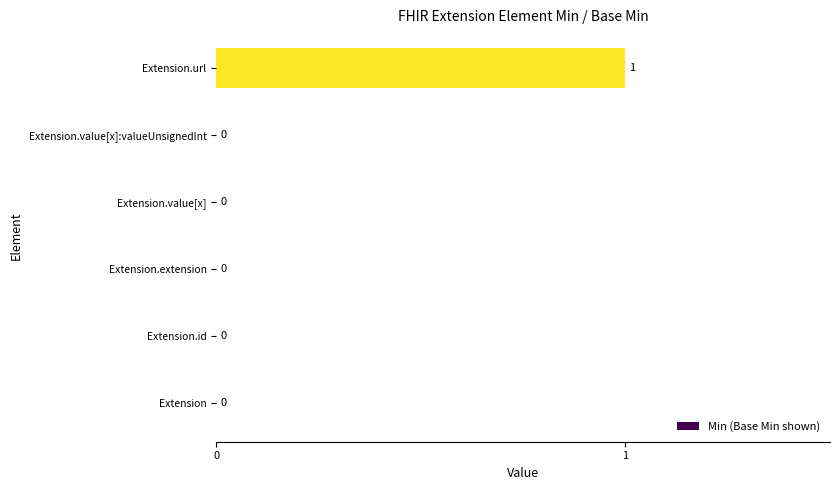

Between Extension.url and Extension, which is larger?

Extension.url